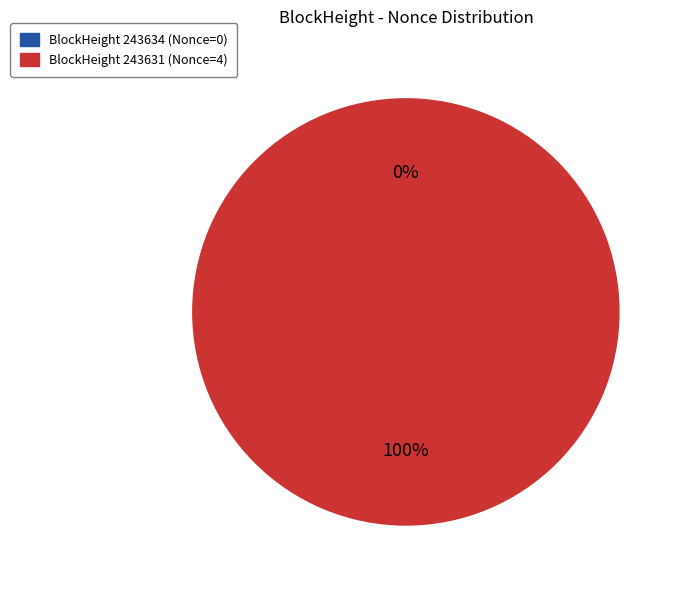

To the nearest percent, what portion does 243631 represent?

100%